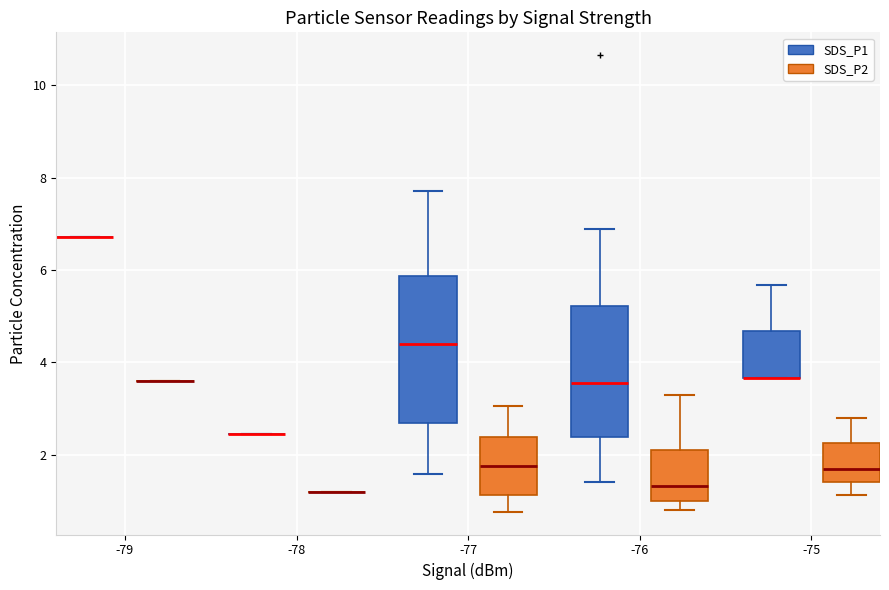

Reading left to right, read every box against the y-axis: the position of its median line, the range the box covers, and the ends of its whiskers. The values are not printed on the chart, so give them approximately, as read against the axis.

-79 (SDS_P1): box collapsed to a line at 6.8, whiskers 6.8 to 6.8
-79 (SDS_P2): box collapsed to a line at 3.6, whiskers 3.6 to 3.6
-78 (SDS_P1): box collapsed to a line at 2.4, whiskers 2.4 to 2.4
-78 (SDS_P2): box collapsed to a line at 1.2, whiskers 1.2 to 1.2
-77 (SDS_P1): median 4.4, box 2.6 to 5.8, whiskers 1.6 to 7.8
-77 (SDS_P2): median 1.8, box 1.2 to 2.4, whiskers 0.8 to 3.0
-76 (SDS_P1): median 3.6, box 2.4 to 5.2, whiskers 1.4 to 6.8
-76 (SDS_P2): median 1.4, box 1.0 to 2.2, whiskers 0.8 to 3.4
-75 (SDS_P1): median 3.6 (drawn on the box's lower edge), box 3.6 to 4.6, whiskers 3.6 to 5.6
-75 (SDS_P2): median 1.8, box 1.4 to 2.2, whiskers 1.2 to 2.8